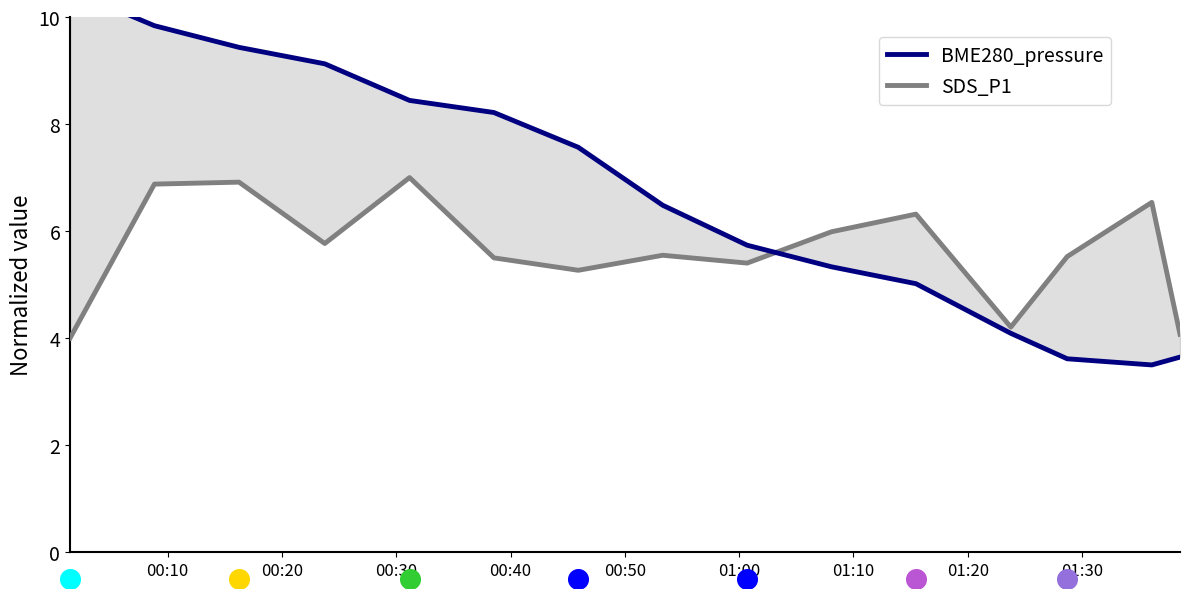

Which series has the largest Y range (max minus min)?

BME280_pressure